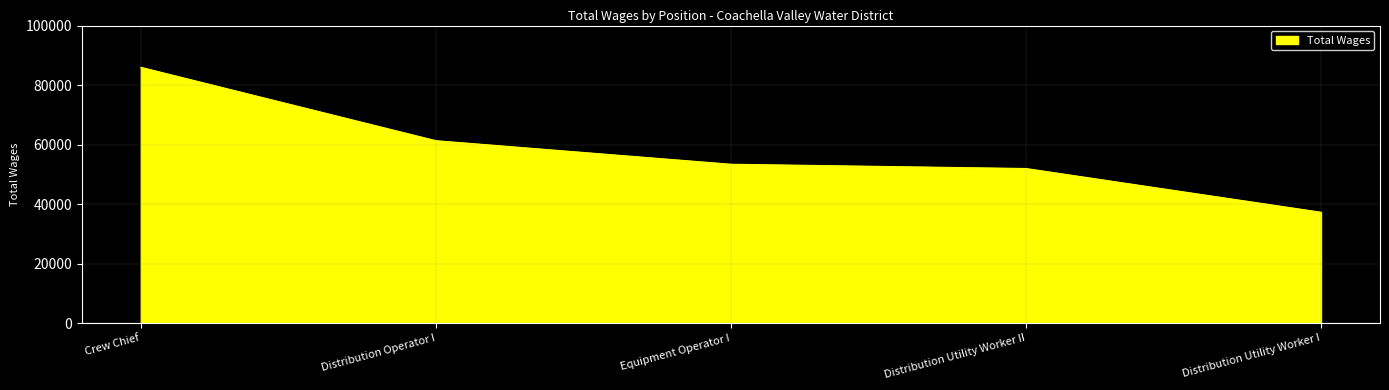

Rank the categories by value from lowest to highest.

Distribution Utility Worker I, Distribution Utility Worker II, Equipment Operator I, Distribution Operator I, Crew Chief